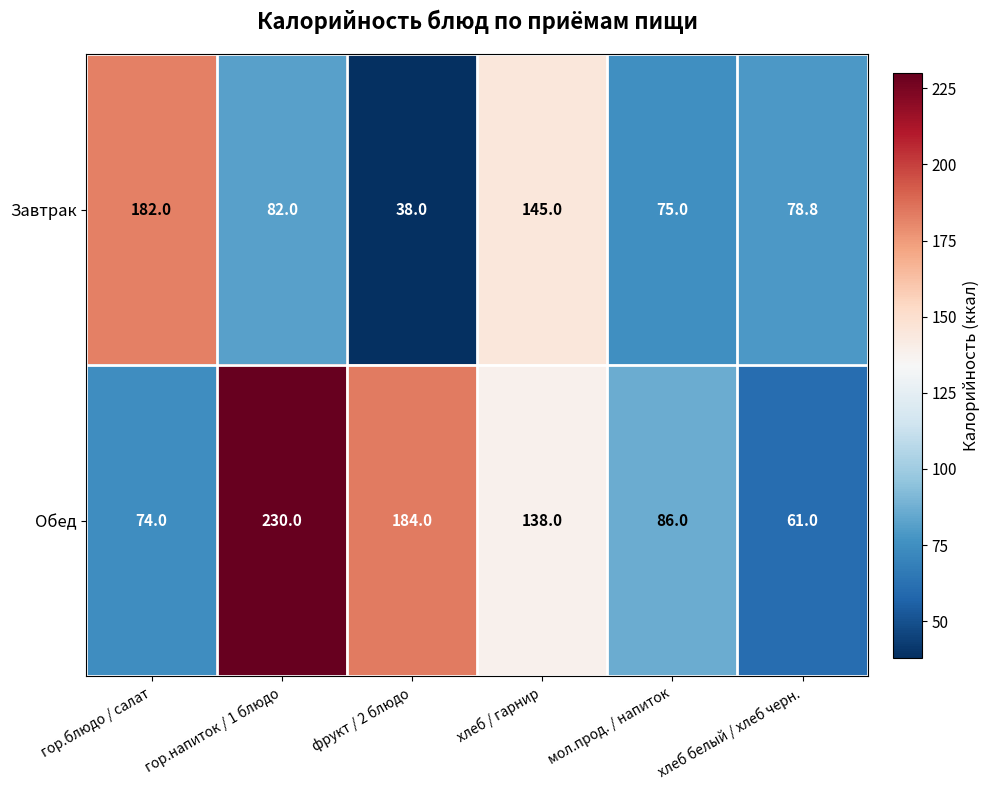

Which series has the largest total across all categories?

Обед